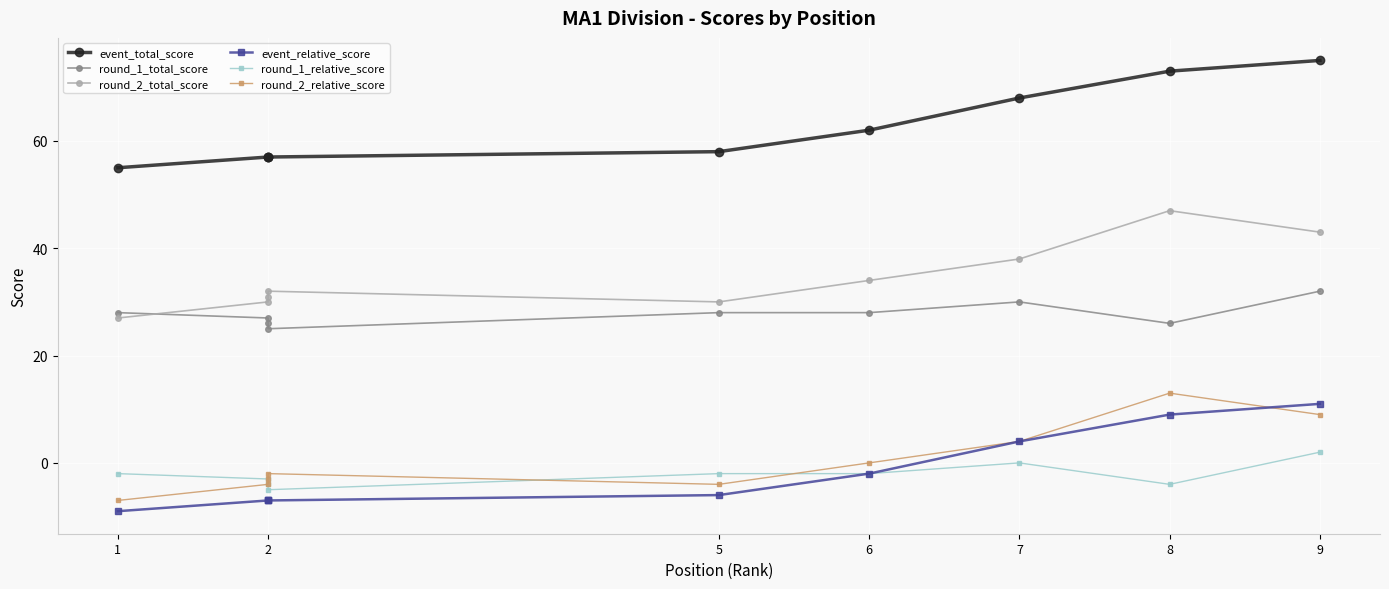

How many values in round_1_relative_score are above zero?

1